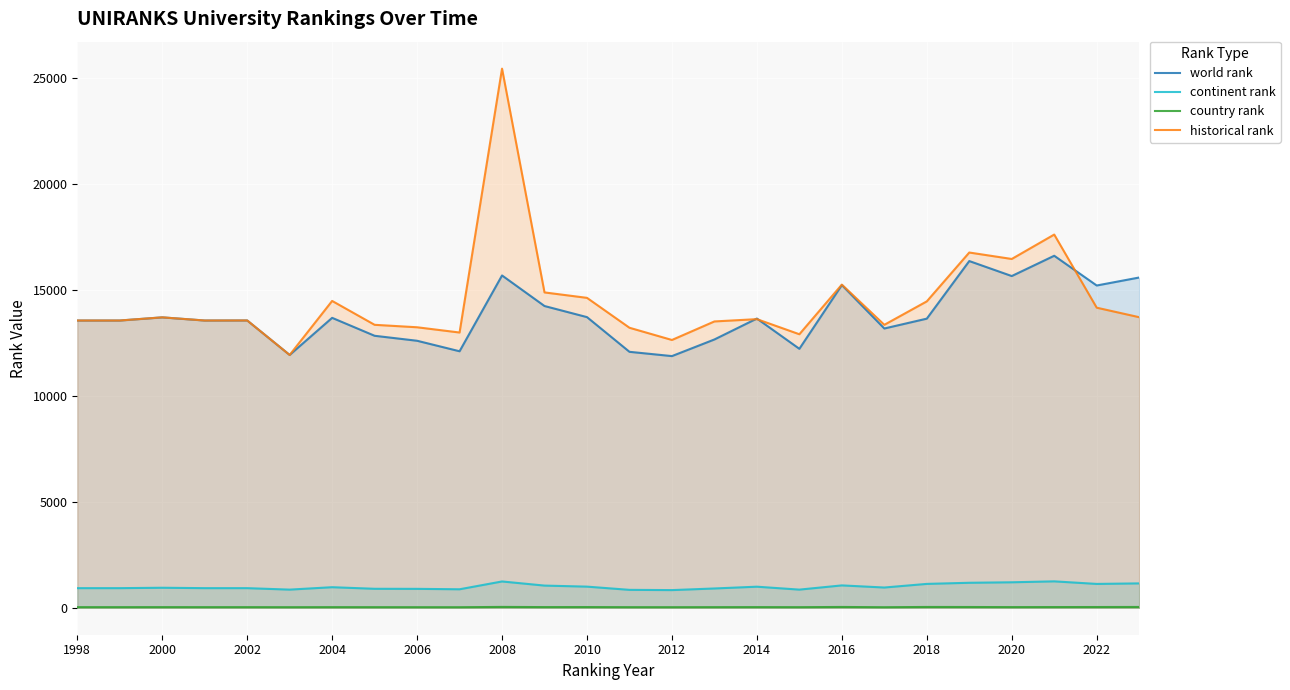

What is the spread (max minus min) of values at 2010?

14598.5